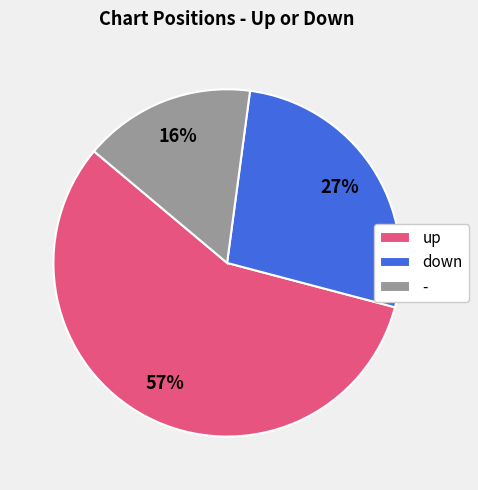

Which category has the biggest portion of the pie?

up